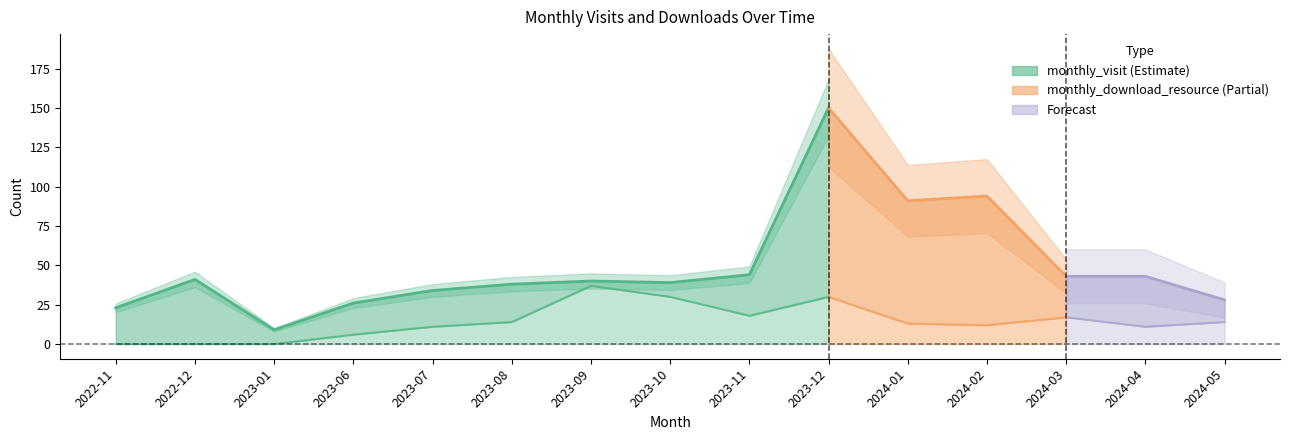

How many values in the monthly_download_resource series are below 13?

7